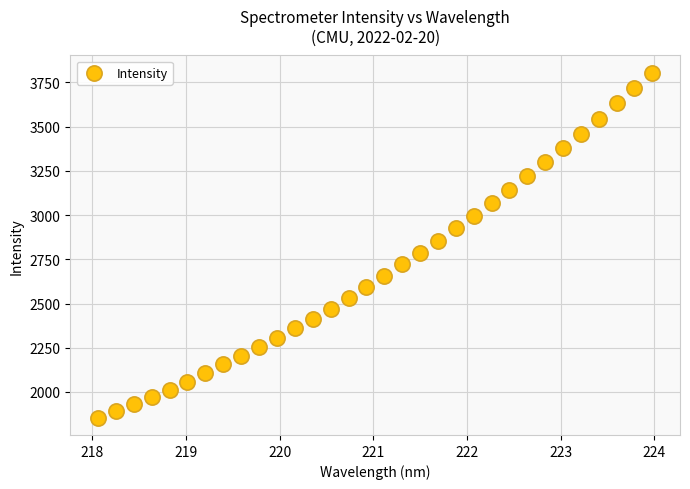

What is the range of X values (max minus min)?

5.9